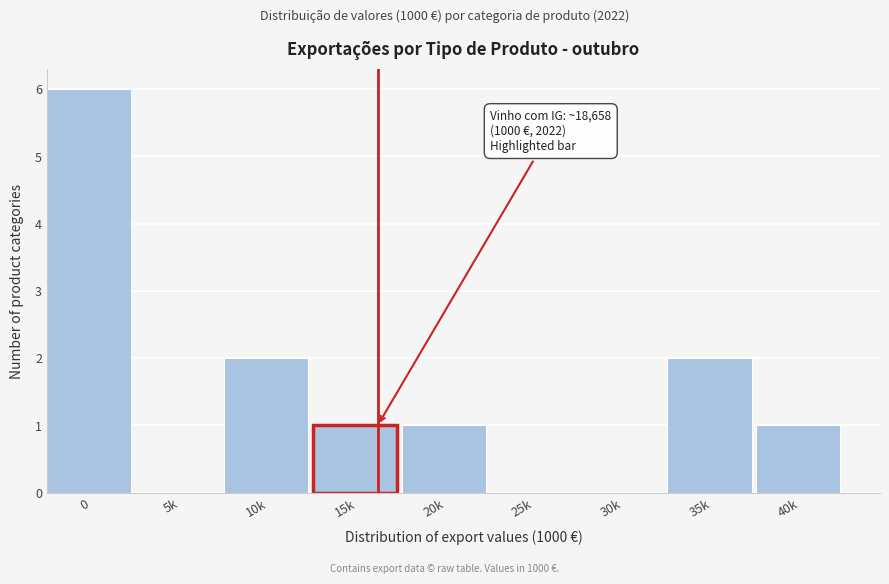

Reading left to right, what are all the values shown in this chart?

0=6	5k=0	10k=2	15k=1	20k=1	25k=0	30k=0	35k=2	40k=1